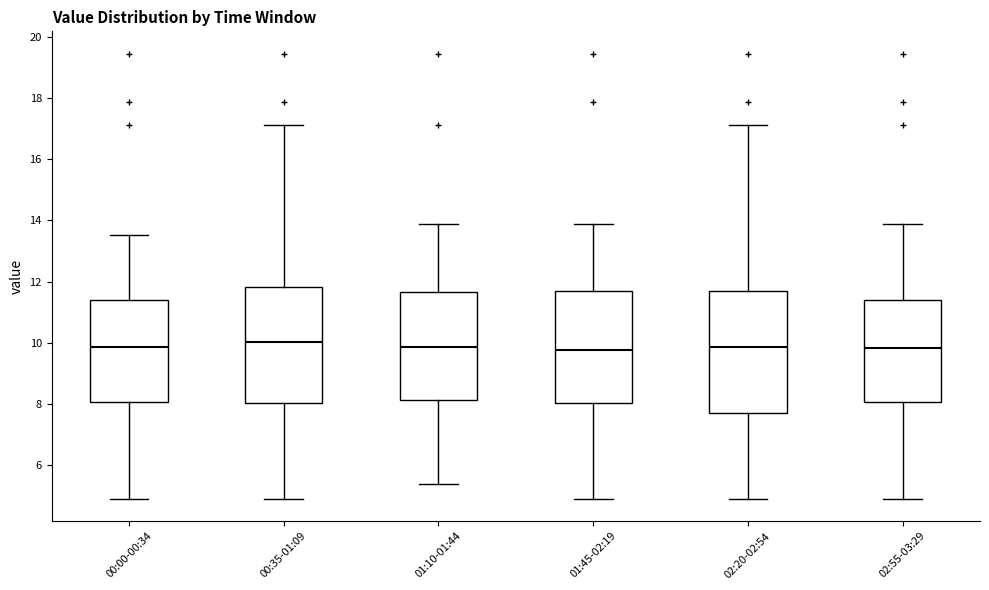

Reading left to right, transcribe this box plot: for each box, give where its median line is, the range the box spans, and where its two whiskers end, as read against the y-axis. The values are not printed on the chart, so give them approximately, as read against the axis.

00:00-00:34: median 9.8, box 8.0 to 11.4, whiskers 5.0 to 13.6
00:35-01:09: median 10.0, box 8.0 to 11.8, whiskers 5.0 to 17.2
01:10-01:44: median 9.8, box 8.2 to 11.6, whiskers 5.4 to 13.8
01:45-02:19: median 9.8, box 8.0 to 11.8, whiskers 5.0 to 13.8
02:20-02:54: median 9.8, box 7.8 to 11.8, whiskers 5.0 to 17.2
02:55-03:29: median 9.8, box 8.0 to 11.4, whiskers 5.0 to 13.8